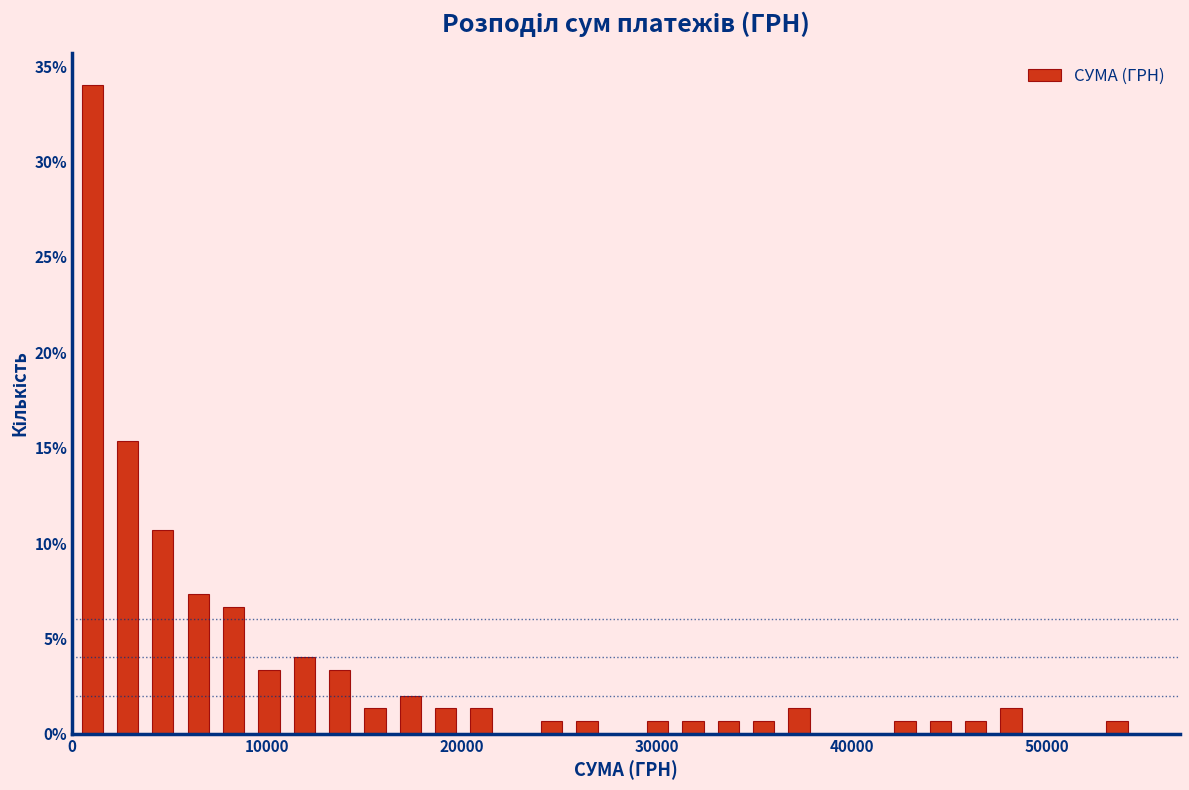

Read against the x-axis, roughly where is the centre of the tallest bar?

1000